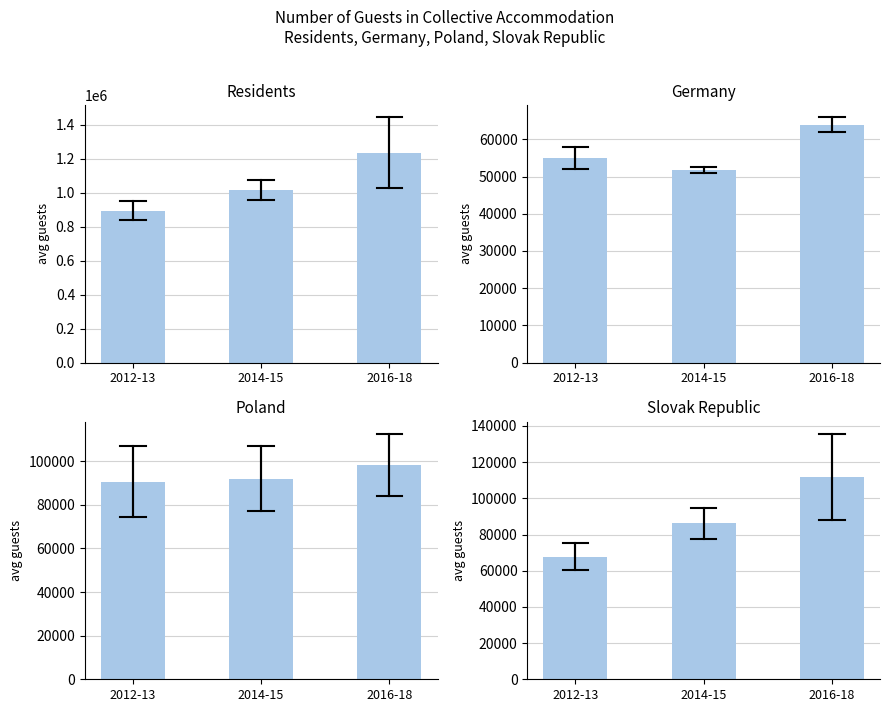

Is it true that Germany equals 63940.7 at 2016-18?

True